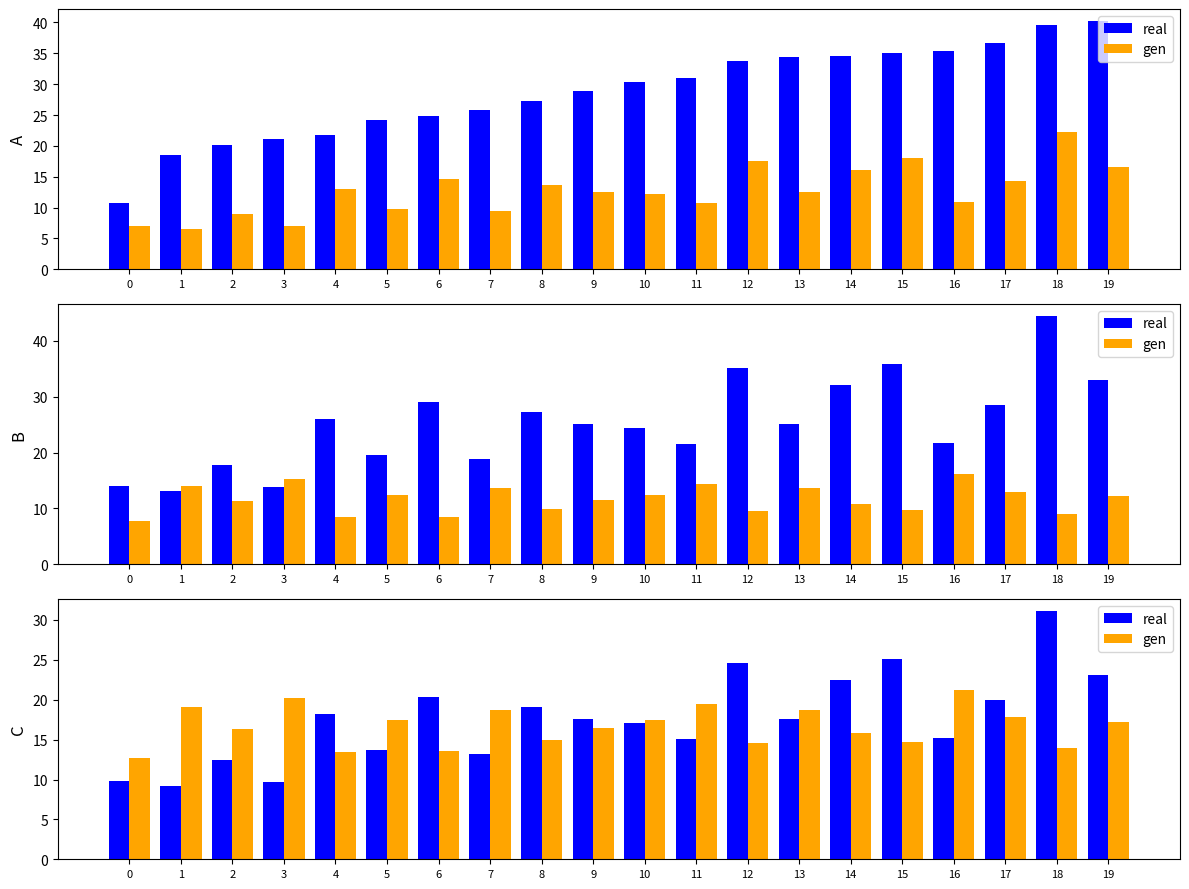

Is it true that real equals 15.2 at 16?

True